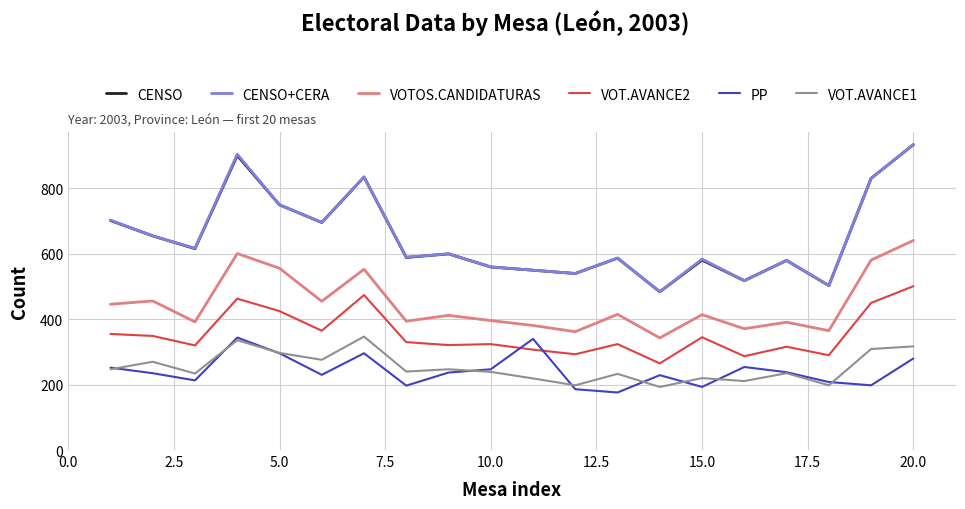

True or false: PP and CENSO cross at least once.

False